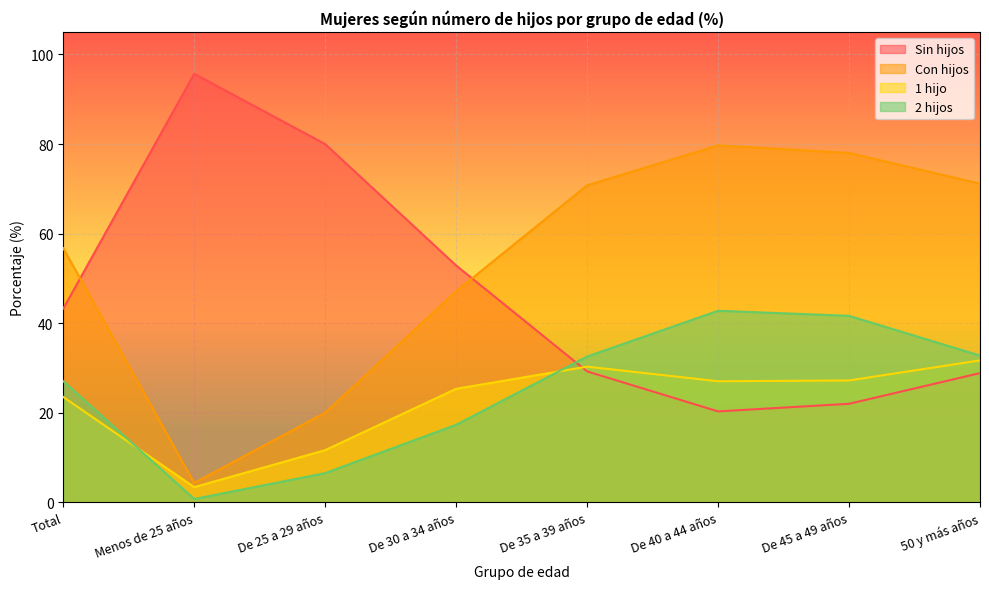

What is the total value across all series at 50 y más años?

164.5